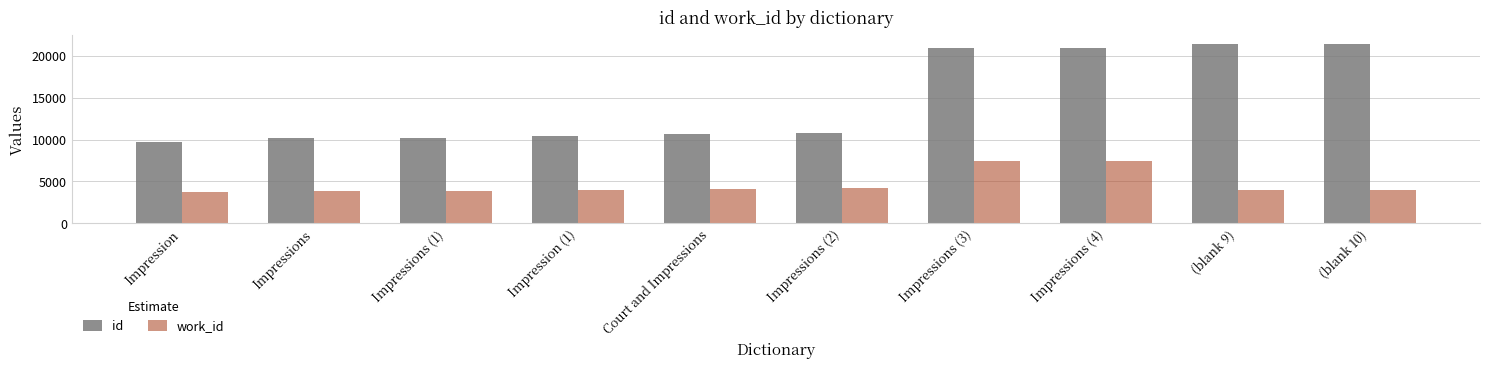

Are the bars horizontal?

No